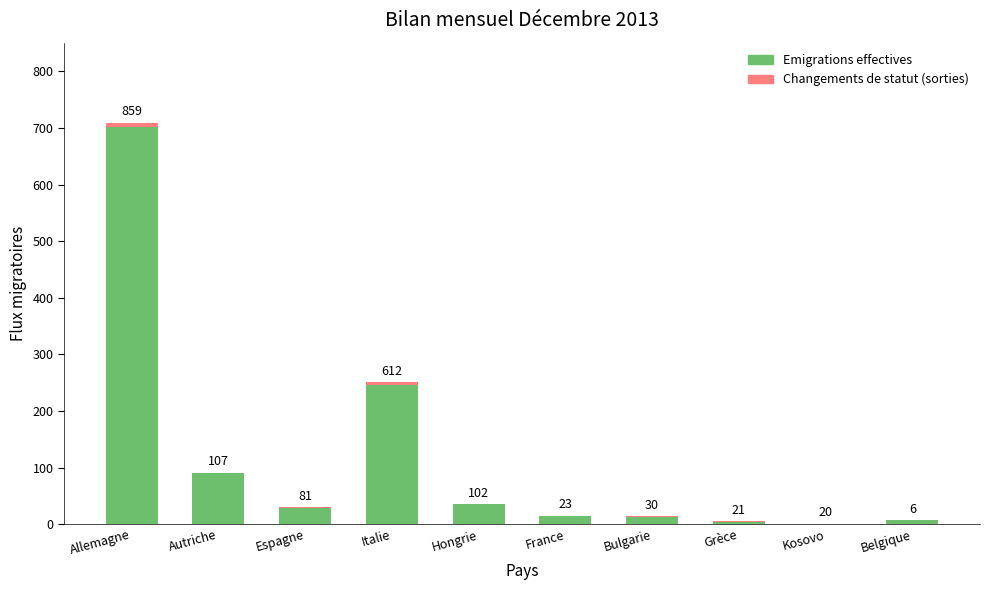

Are the bars grouped side by side (vs. stacked)?

No